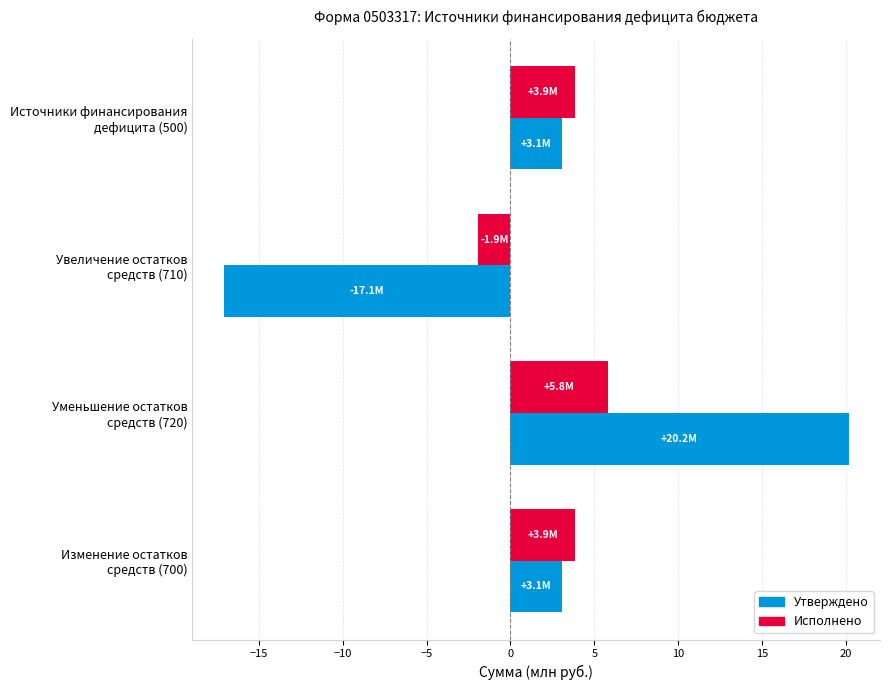

Which series has the largest total across all categories?

Исполнено